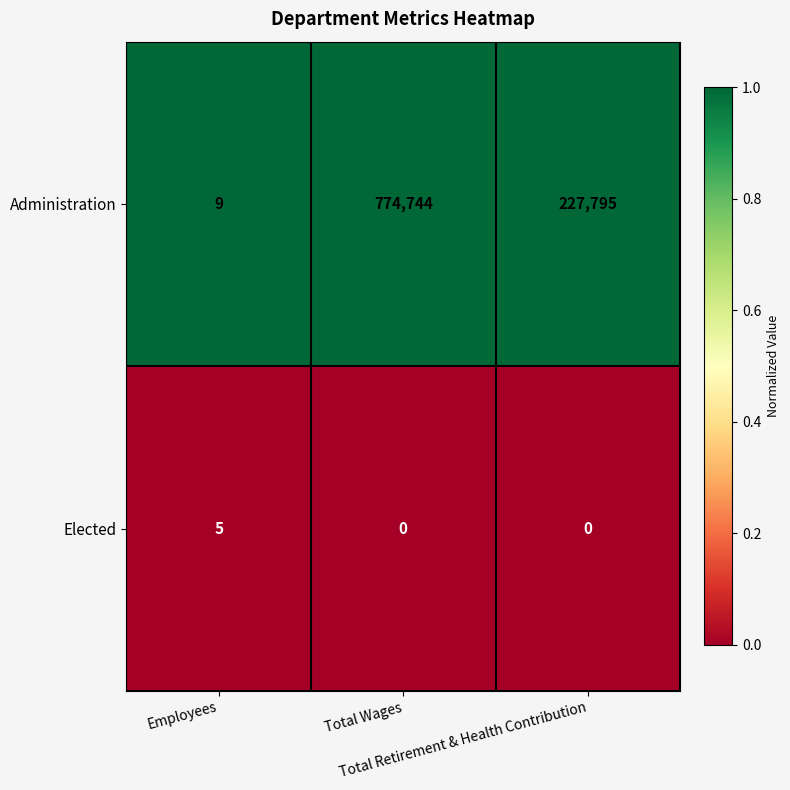

Which series has the largest total across all categories?

Administration